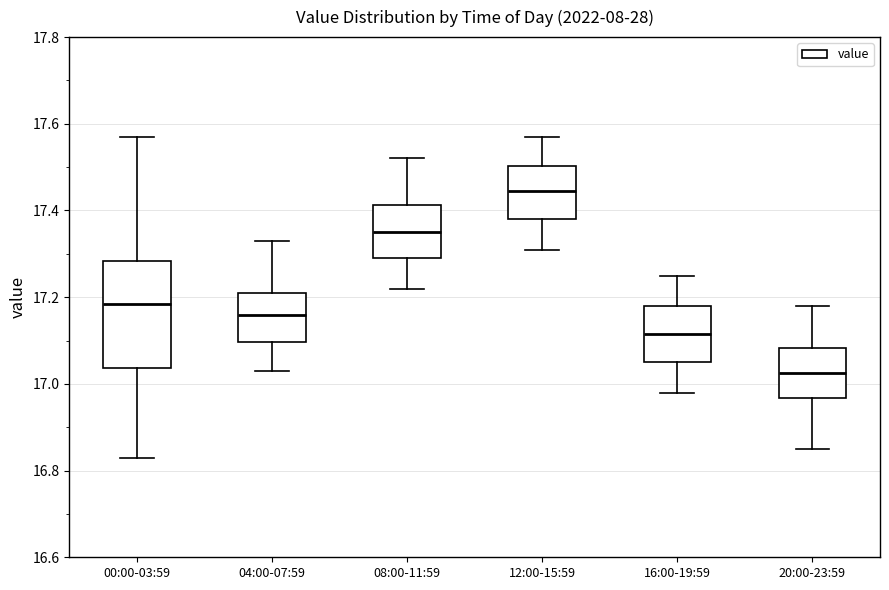

Which box's median line is the highest?

12:00-15:59